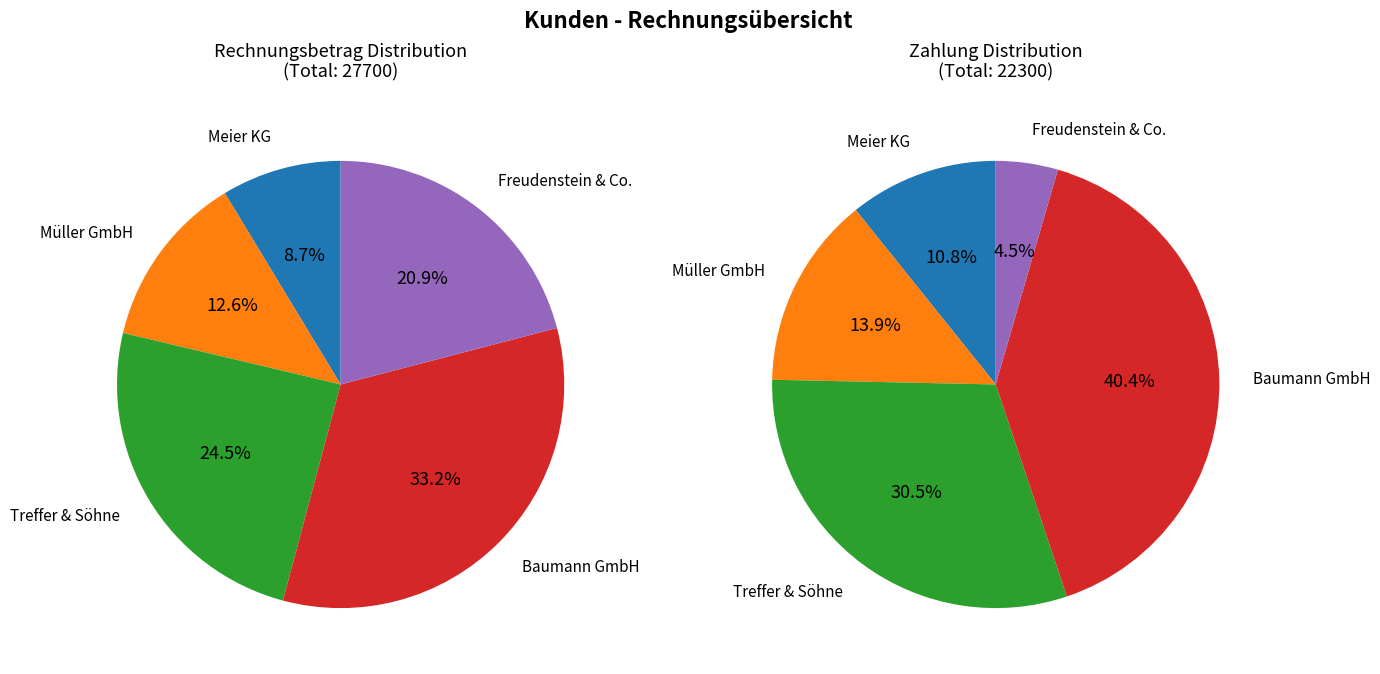

To the nearest percent, what is the difference between the largest and smallest slice percentages?

25%